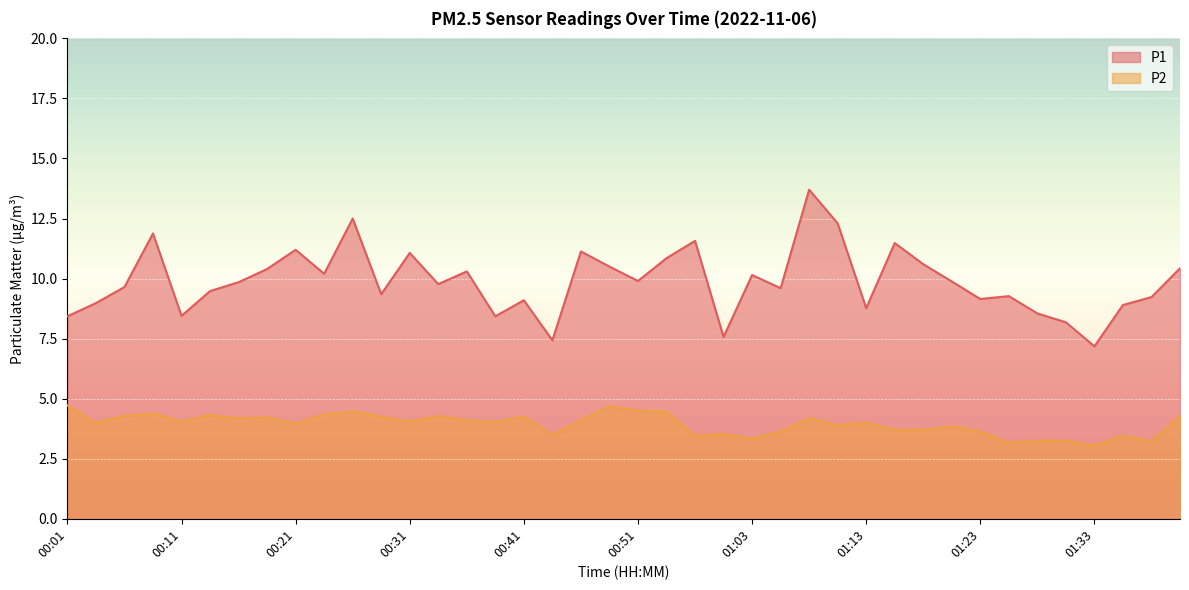

True or false: P1 and P2 intersect in this chart.

False